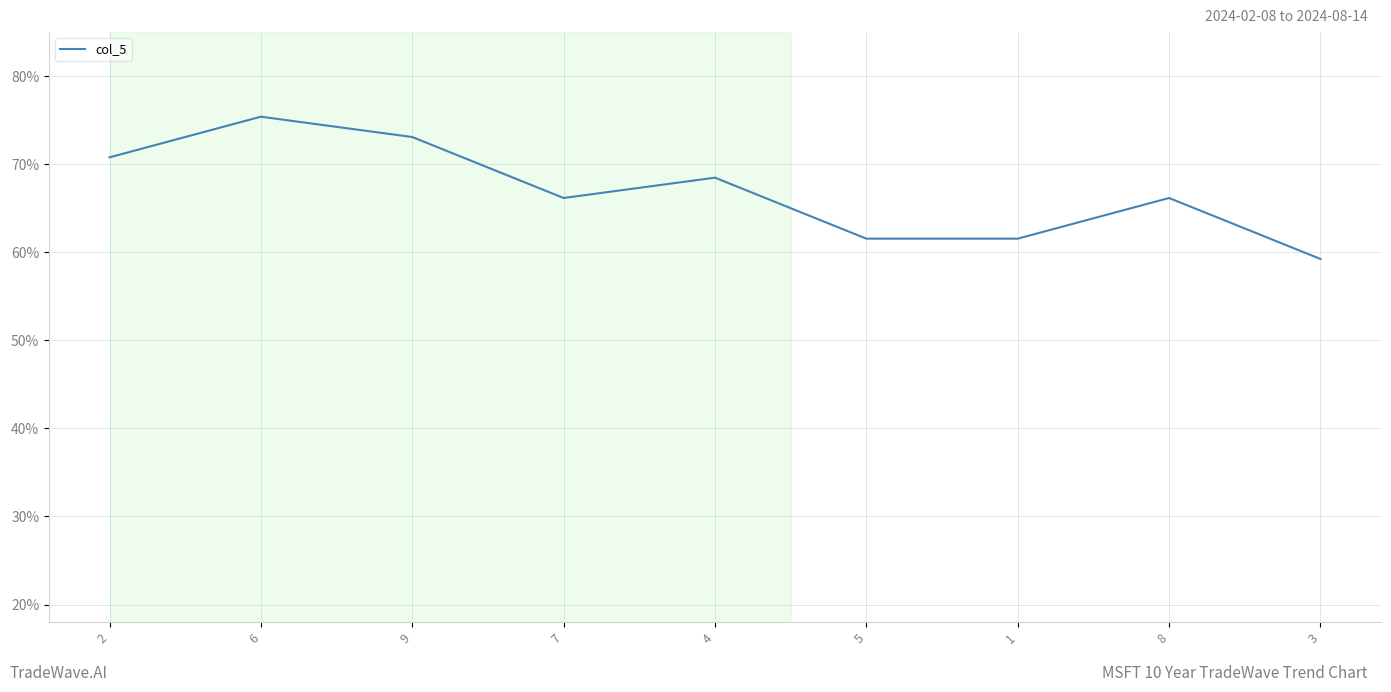

Which category has the lowest value across all series?

3